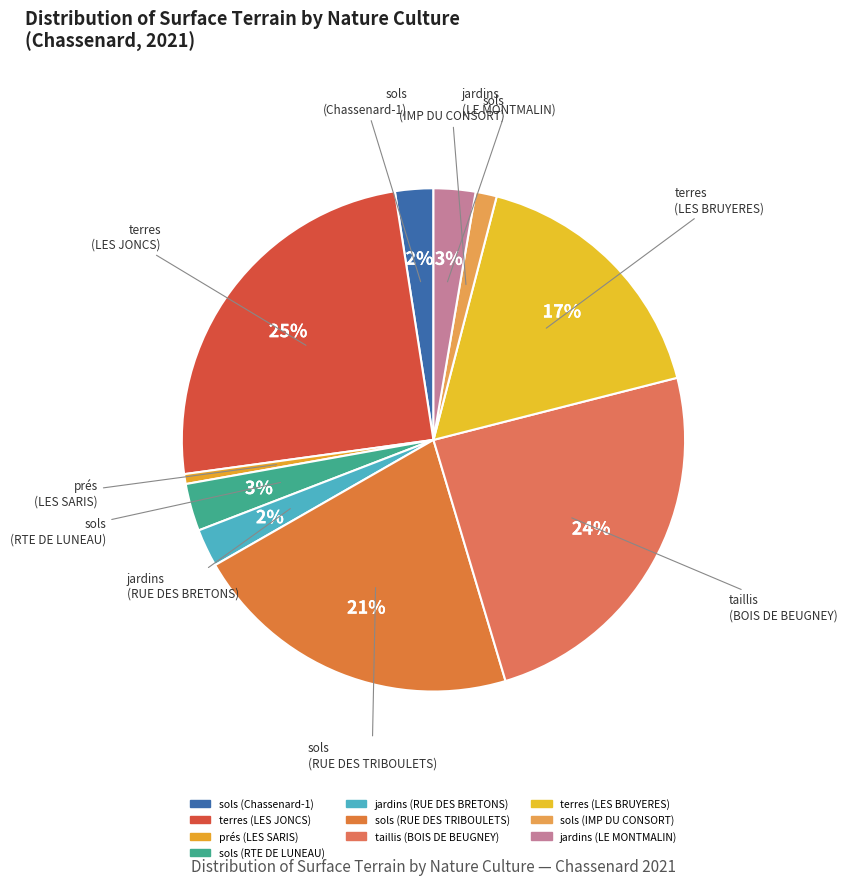

What is the ratio of the value at terres (LES JONCS) to the value at jardins (RUE DES BRETONS)?

10.2